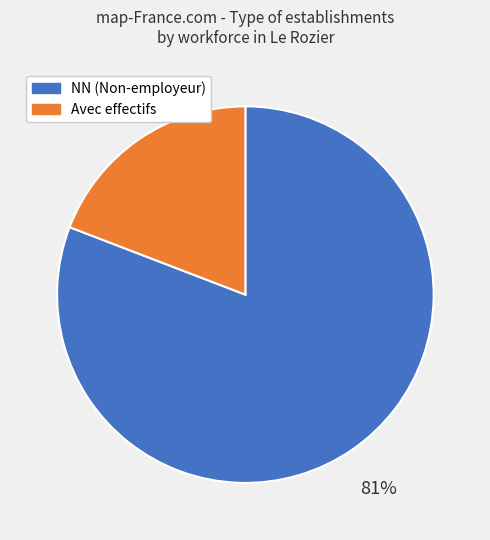

To the nearest percent, what portion does Avec effectifs represent?

19%